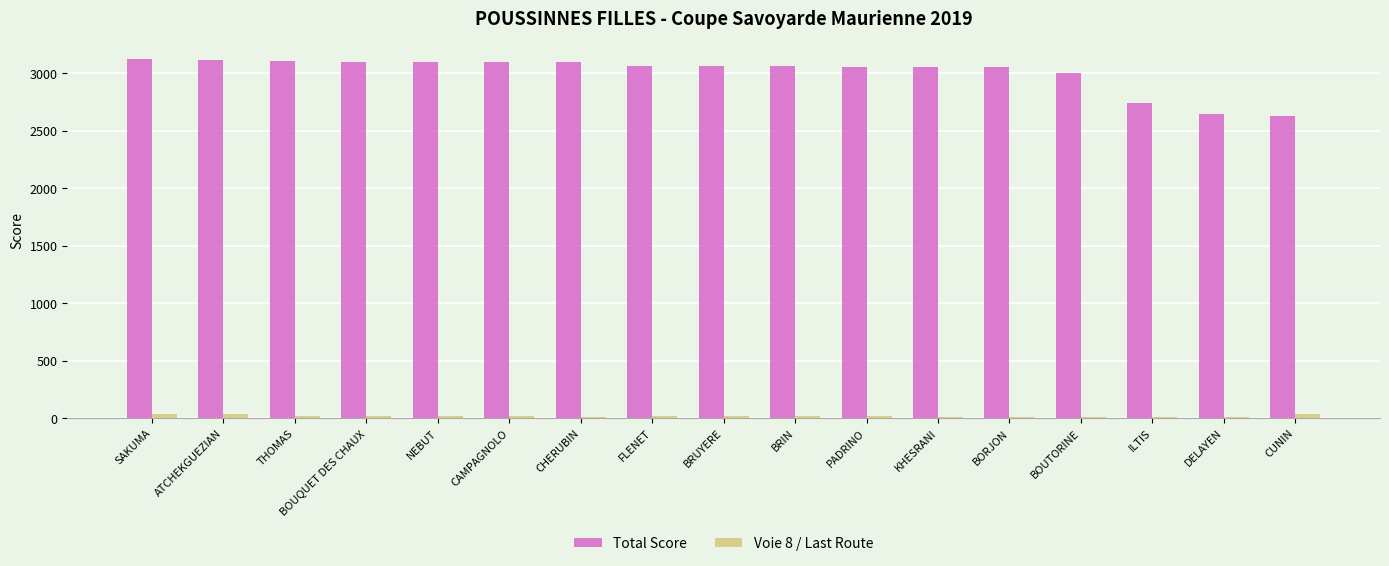

What is the approximate value of Total Score at NEBUT?

3101